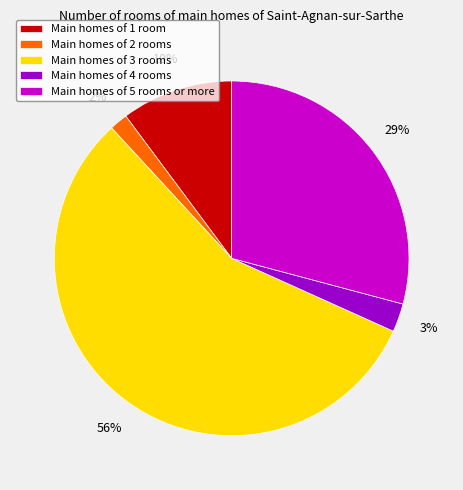

What is the ratio of the value at Main homes of 5 rooms or more to the value at Main homes of 1 room?

2.9